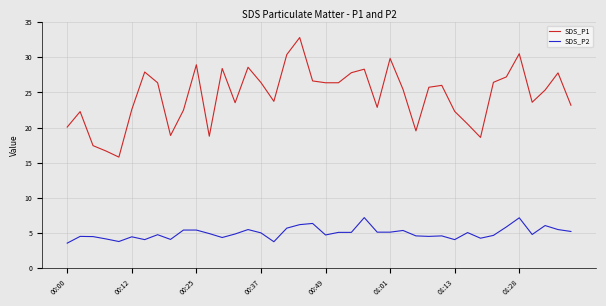

Does the chart display data point markers on the line(s)?

No